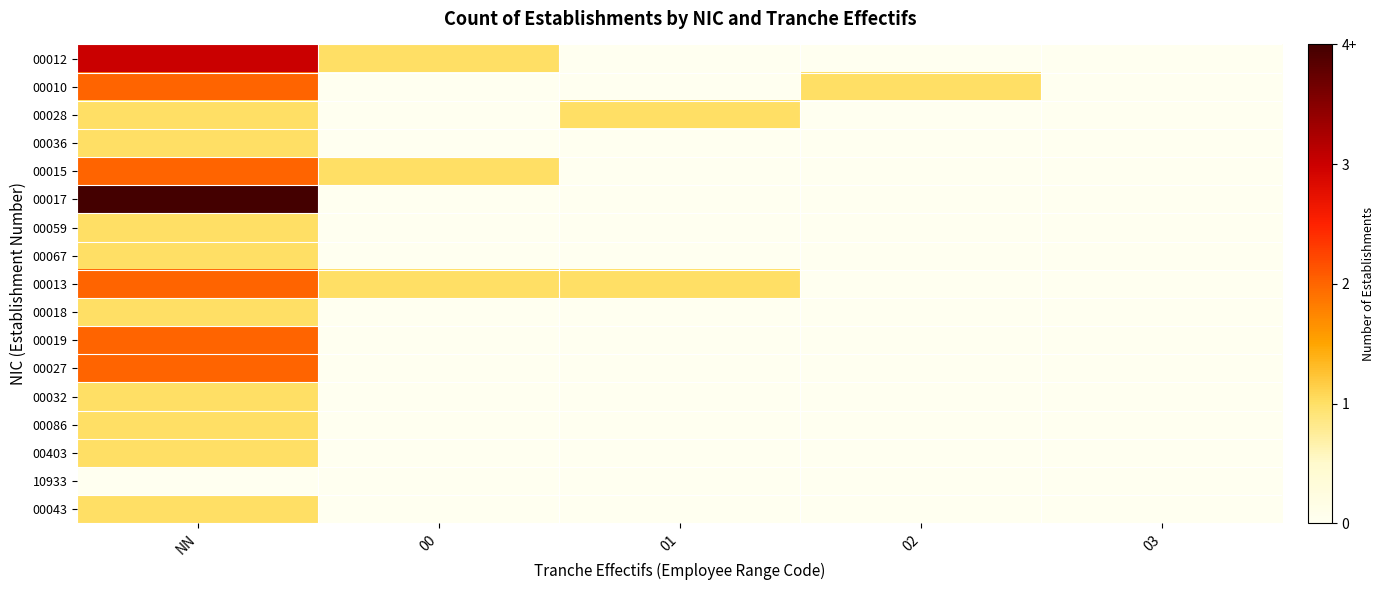

What is the total value across all series at NN?

26